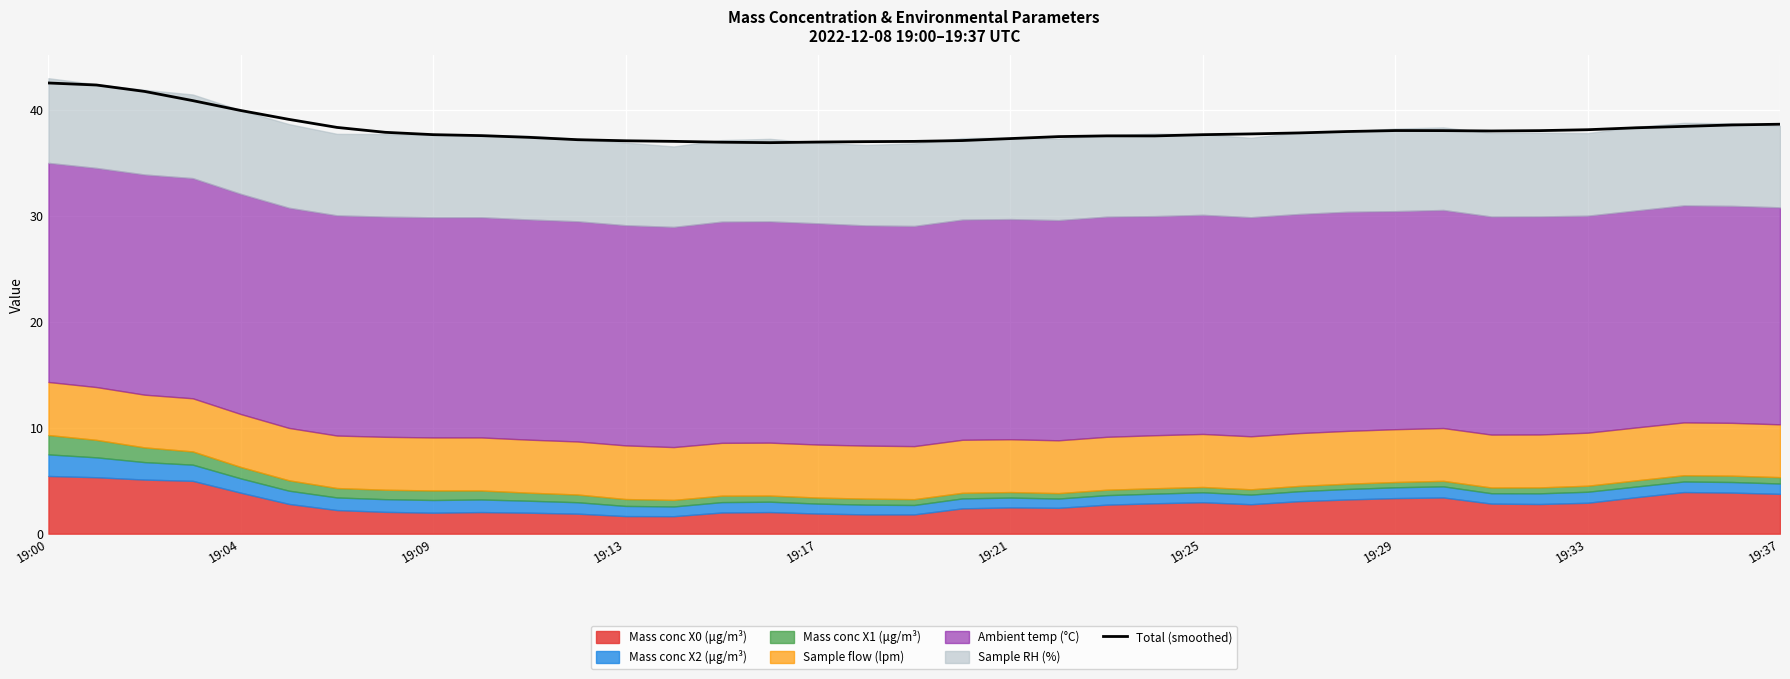

At which category does the data reach its first local valley?

15